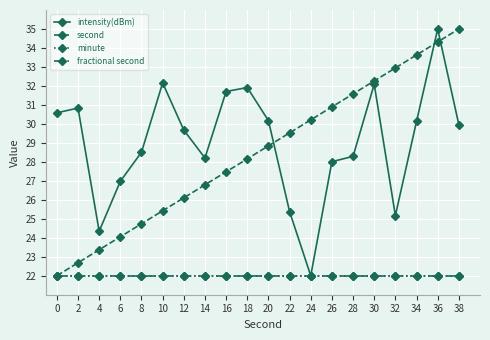

Reading right to left, what are all the values shown in this chart?

intensity(dBm): 38=30.0	36=35.0	34=30.1	32=25.2	30=32.1	28=28.3	26=28.0	24=22.0	22=25.4	20=30.2	18=31.9	16=31.7	14=28.2	12=29.7	10=32.2	8=28.5	6=27.0	4=24.3	2=30.8	0=30.6
second: 38=35.0	36=34.3	34=33.6	32=32.9	30=32.3	28=31.6	26=30.9	24=30.2	22=29.5	20=28.8	18=28.2	16=27.5	14=26.8	12=26.1	10=25.4	8=24.7	6=24.1	4=23.4	2=22.7	0=22.0
minute: 38=22.0	36=22.0	34=22.0	32=22.0	30=22.0	28=22.0	26=22.0	24=22.0	22=22.0	20=22.0	18=22.0	16=22.0	14=22.0	12=22.0	10=22.0	8=22.0	6=22.0	4=22.0	2=22.0	0=22.0
fractional second: 38=22.0	36=22.0	34=22.0	32=22.0	30=22.0	28=22.0	26=22.0	24=22.0	22=22.0	20=22.0	18=22.0	16=22.0	14=22.0	12=22.0	10=22.0	8=22.0	6=22.0	4=22.0	2=22.0	0=22.0